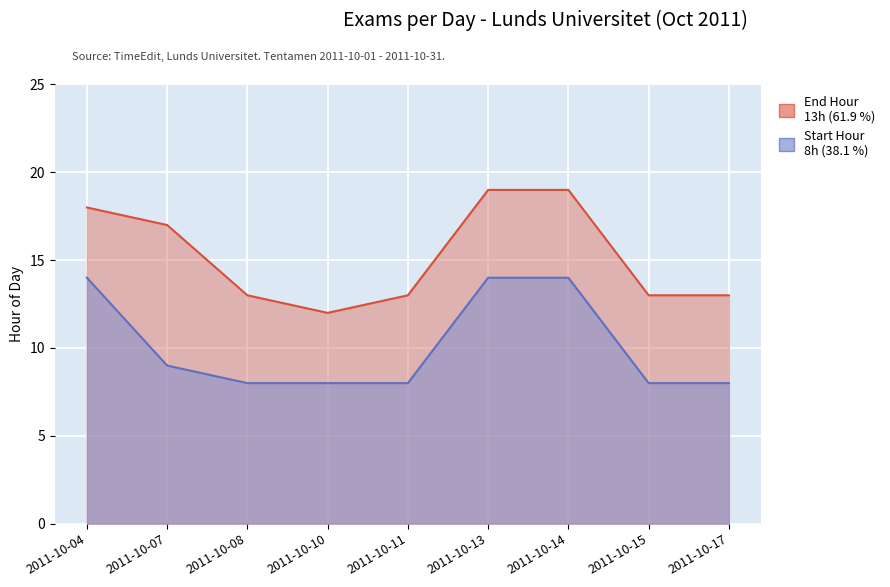

List the labels in order of Start Hour value, largest first.

2011-10-04, 2011-10-13, 2011-10-14, 2011-10-07, 2011-10-08, 2011-10-10, 2011-10-11, 2011-10-15, 2011-10-17